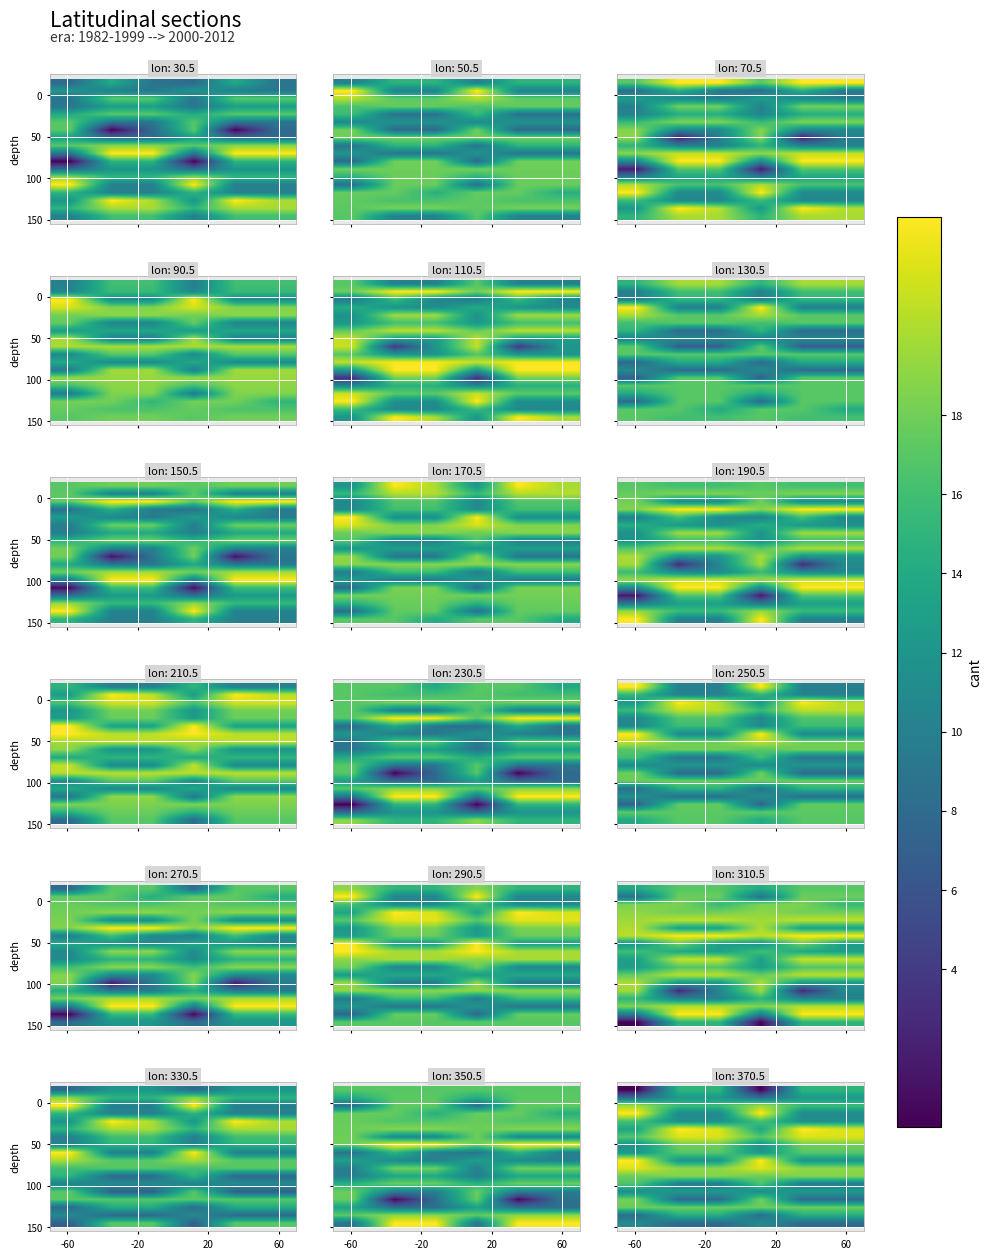

What is the maximum value shown in the chart?

23.0